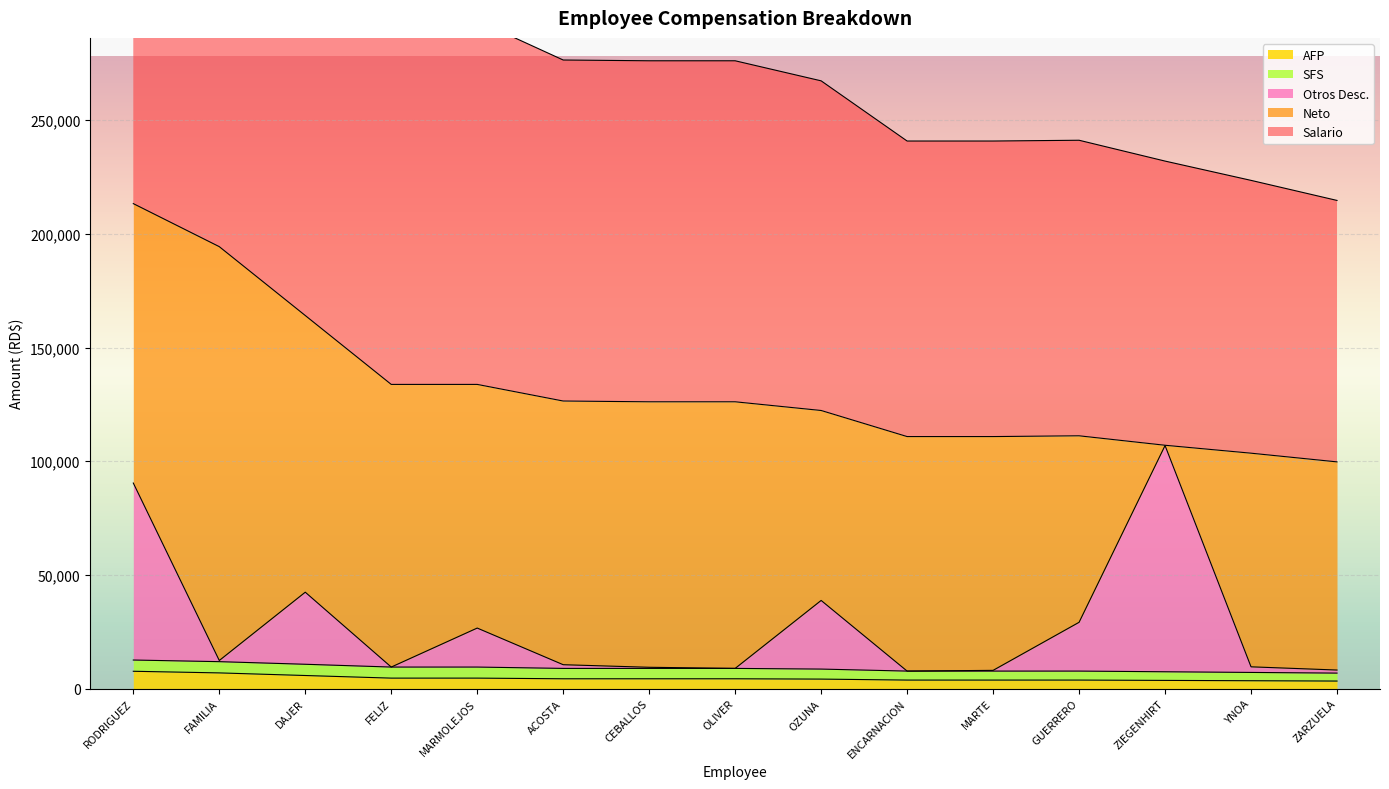

What is the label of the 4th point from the right?

GUERRERO